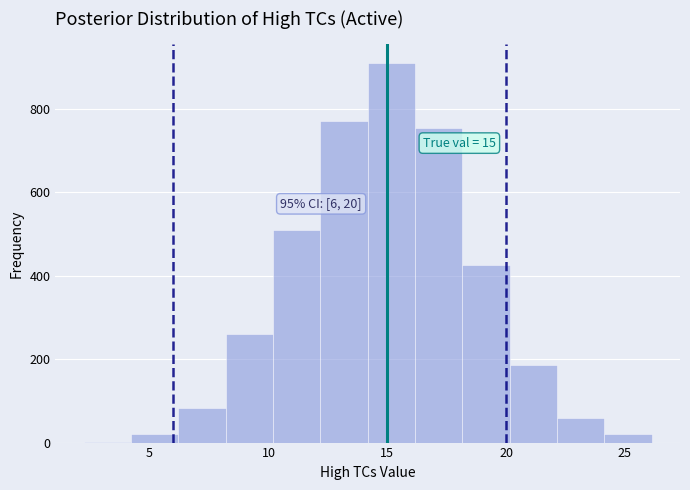

Read against the x-axis, roughly where is the centre of the tallest bar?

15.0